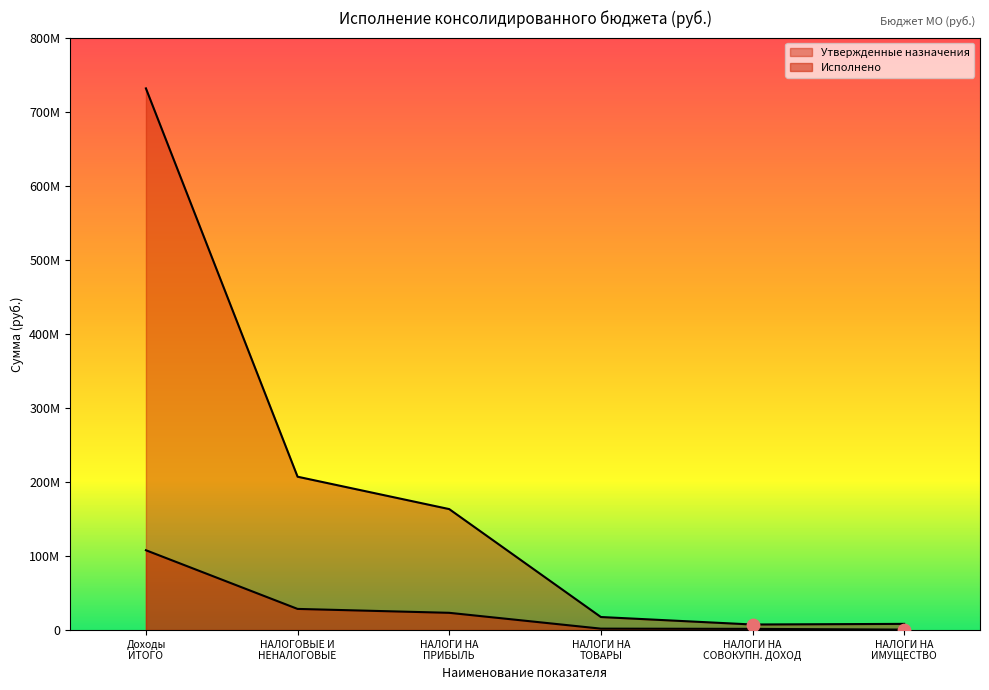

What is the total value across all series at НАЛОГОВЫЕ И НЕНАЛОГОВЫЕ?

235667673.6